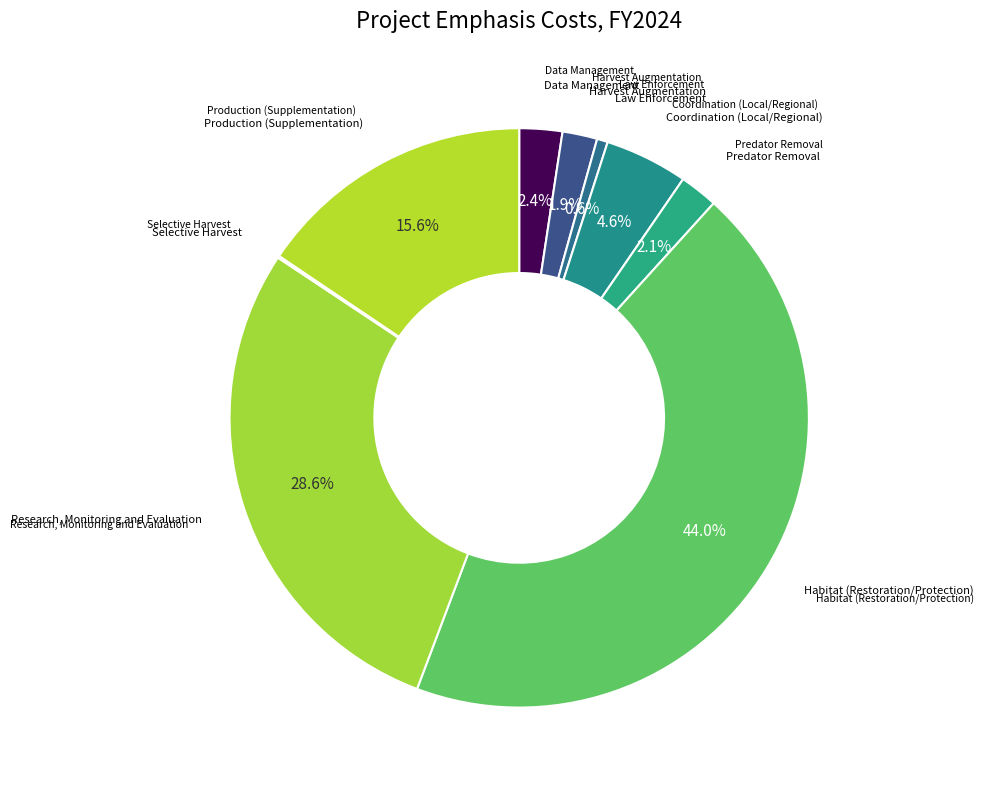

What is the largest slice in the pie chart?

Habitat (Restoration/Protection)